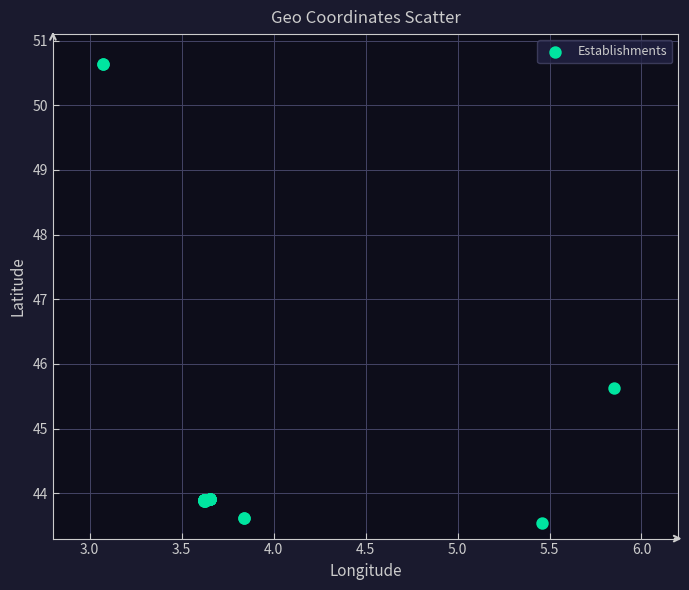

What Y value in the scatter plot is closest to 47?

45.6